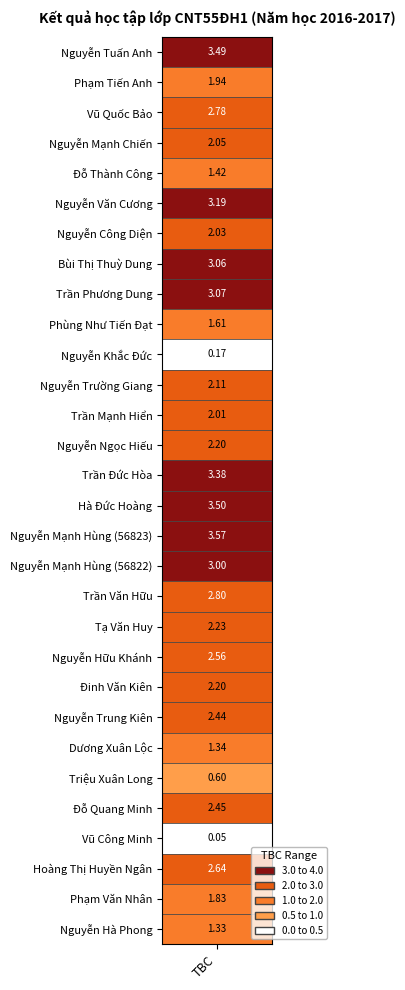

What is the greatest value displayed?

3.6